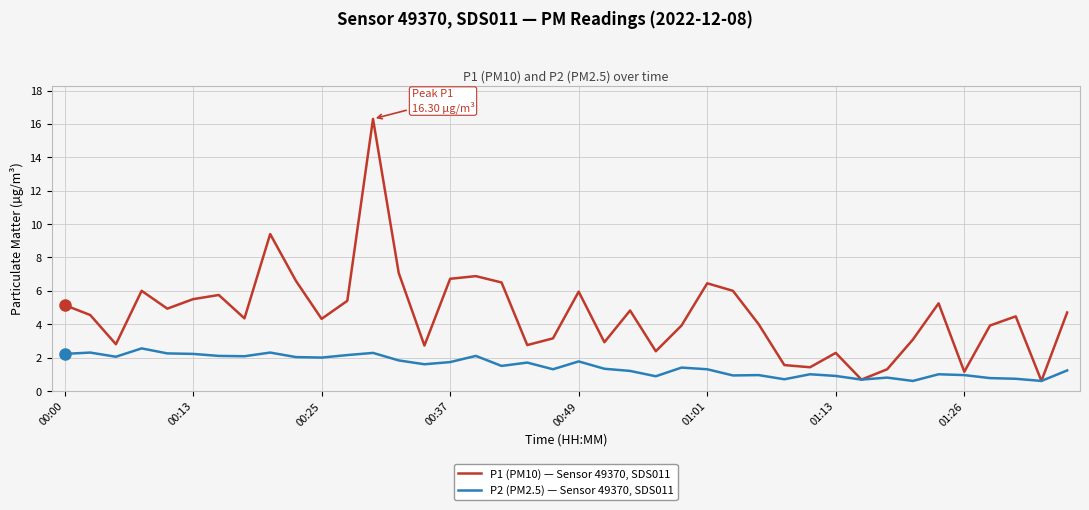

What is the maximum value for P1 (PM10) — Sensor 49370, SDS011?

16.3